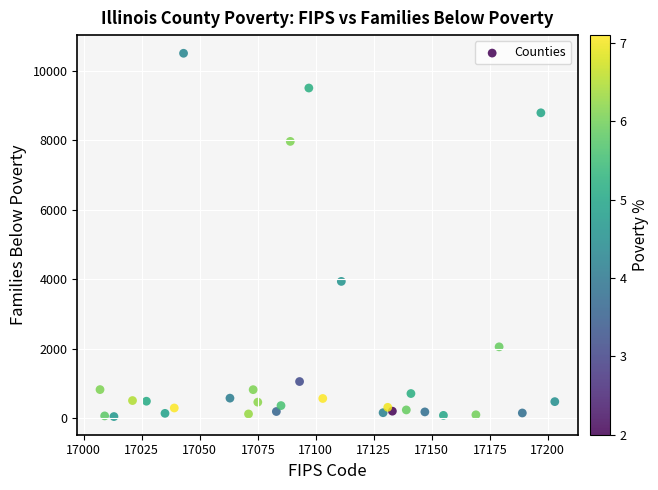

What Y value in the scatter plot is closest to 5277?

3938